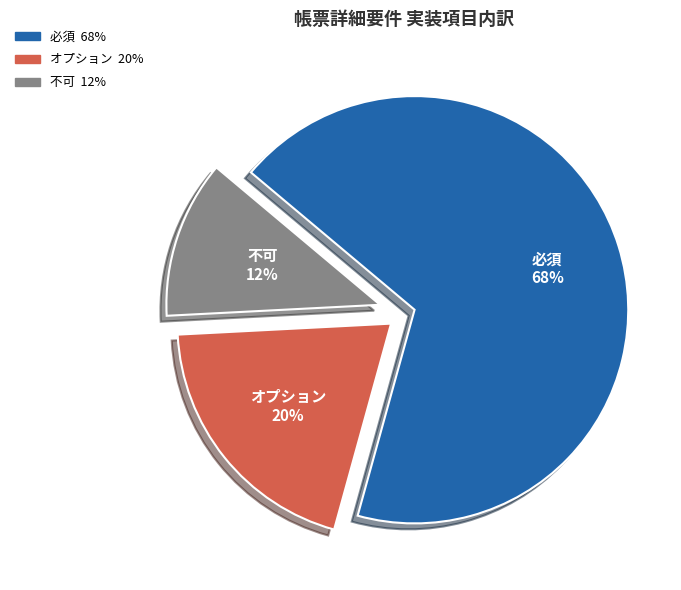

Do 必須 and オプション together represent more than half of the pie?

Yes